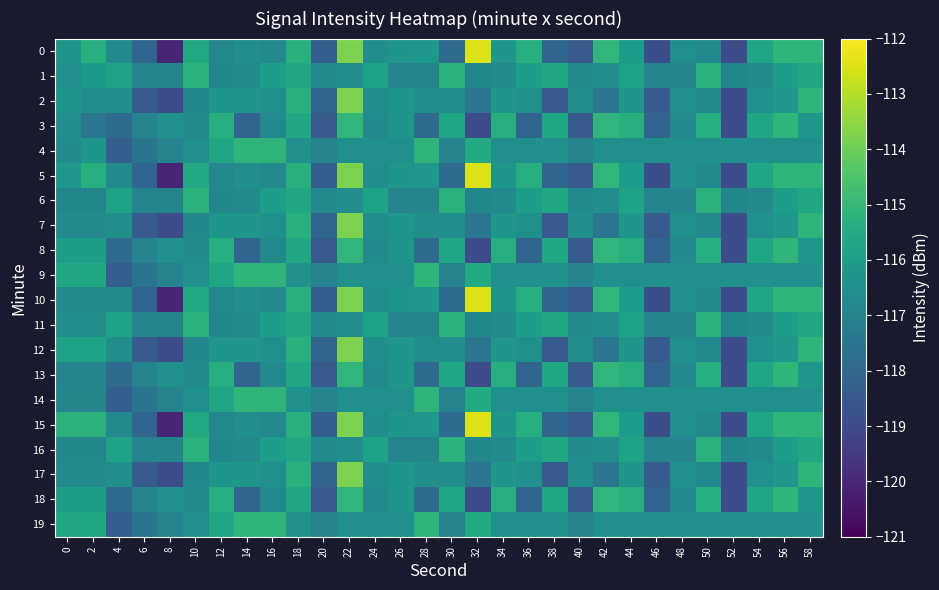

Reading right to left, extract all data points from this chart.

0: 58=-115.1	56=-115.1	54=-115.7	52=-118.9	50=-116.7	48=-116.5	46=-118.8	44=-116.0	42=-115.1	40=-118.4	38=-118.1	36=-115.3	34=-116.2	32=-112.5	30=-117.8	28=-116.2	26=-116.2	24=-116.5	22=-113.8	20=-118.3	18=-115.3	16=-116.8	14=-116.5	12=-116.8	10=-115.6	8=-120.0	6=-118.1	4=-116.7	2=-115.4	0=-116.2
1: 58=-115.6	56=-116.0	54=-116.8	52=-116.9	50=-115.2	48=-116.9	46=-117.0	44=-115.8	42=-116.6	40=-116.7	38=-115.6	36=-116.0	34=-116.8	32=-116.9	30=-115.2	28=-116.9	26=-117.0	24=-115.8	22=-116.6	20=-116.7	18=-115.6	16=-116.0	14=-116.8	12=-116.9	10=-115.2	8=-116.9	6=-117.0	4=-115.8	2=-116.1	0=-116.5
2: 58=-115.1	56=-116.2	54=-116.5	52=-118.9	50=-116.7	48=-116.5	46=-118.4	44=-116.2	42=-117.5	40=-116.5	38=-118.4	36=-116.5	34=-116.2	32=-117.5	30=-116.5	28=-116.5	26=-116.2	24=-116.5	22=-113.8	20=-118.1	18=-115.3	16=-116.5	14=-116.2	12=-116.2	10=-116.9	8=-118.9	6=-118.4	4=-116.5	2=-116.5	0=-116.3
3: 58=-116.2	56=-115.1	54=-115.7	52=-118.9	50=-115.3	48=-116.8	46=-118.1	44=-115.3	42=-115.1	40=-118.4	38=-115.6	36=-118.1	34=-115.3	32=-118.9	30=-115.7	28=-117.8	26=-116.2	24=-116.7	22=-115.1	20=-118.4	18=-115.6	16=-116.8	14=-118.1	12=-115.3	10=-116.7	8=-116.5	6=-117.0	4=-117.8	2=-117.5	0=-116.5
4: 58=-116.5	56=-116.5	54=-116.5	52=-116.5	50=-116.5	48=-116.5	46=-116.5	44=-116.5	42=-116.5	40=-117.0	38=-116.5	36=-116.5	34=-116.5	32=-115.5	30=-117.0	28=-115.1	26=-116.5	24=-116.5	22=-116.5	20=-117.0	18=-116.5	16=-115.1	14=-115.1	12=-115.7	10=-116.5	8=-117.0	6=-117.5	4=-118.3	2=-116.2	0=-116.7
5: 58=-115.1	56=-115.1	54=-115.7	52=-118.9	50=-116.7	48=-116.5	46=-118.8	44=-116.0	42=-115.1	40=-118.4	38=-118.1	36=-115.3	34=-116.2	32=-112.5	30=-117.8	28=-116.2	26=-116.2	24=-116.5	22=-113.8	20=-118.3	18=-115.3	16=-116.8	14=-116.5	12=-116.8	10=-115.6	8=-120.0	6=-118.1	4=-116.7	2=-115.4	0=-116.2
6: 58=-115.6	56=-116.0	54=-116.8	52=-116.9	50=-115.2	48=-116.9	46=-117.0	44=-115.8	42=-116.6	40=-116.7	38=-115.6	36=-116.0	34=-116.8	32=-116.9	30=-115.2	28=-116.9	26=-117.0	24=-115.8	22=-116.6	20=-116.7	18=-115.6	16=-116.0	14=-116.8	12=-116.9	10=-115.2	8=-116.9	6=-117.0	4=-115.8	2=-116.9	0=-116.9
7: 58=-115.1	56=-116.2	54=-116.5	52=-118.9	50=-116.7	48=-116.5	46=-118.4	44=-116.2	42=-117.5	40=-116.5	38=-118.4	36=-116.5	34=-116.2	32=-117.5	30=-116.5	28=-116.5	26=-116.2	24=-116.5	22=-113.8	20=-118.1	18=-115.3	16=-116.5	14=-116.2	12=-116.2	10=-116.9	8=-118.9	6=-118.4	4=-116.5	2=-116.8	0=-116.8
8: 58=-116.2	56=-115.1	54=-115.7	52=-118.9	50=-115.3	48=-116.8	46=-118.1	44=-115.3	42=-115.1	40=-118.4	38=-115.6	36=-118.1	34=-115.3	32=-118.9	30=-115.7	28=-117.8	26=-116.2	24=-116.7	22=-115.1	20=-118.4	18=-115.6	16=-116.8	14=-118.1	12=-115.3	10=-116.7	8=-116.5	6=-117.0	4=-117.8	2=-116.0	0=-116.0
9: 58=-116.5	56=-116.5	54=-116.5	52=-116.5	50=-116.5	48=-116.5	46=-116.5	44=-116.5	42=-116.5	40=-117.0	38=-116.5	36=-116.5	34=-116.5	32=-115.5	30=-117.0	28=-115.1	26=-116.5	24=-116.5	22=-116.5	20=-117.0	18=-116.5	16=-115.1	14=-115.1	12=-115.7	10=-116.5	8=-117.0	6=-117.5	4=-118.3	2=-115.6	0=-115.6
10: 58=-115.1	56=-115.1	54=-115.7	52=-118.9	50=-116.7	48=-116.5	46=-118.8	44=-116.0	42=-115.1	40=-118.4	38=-118.1	36=-115.3	34=-116.2	32=-112.5	30=-117.8	28=-116.2	26=-116.2	24=-116.5	22=-113.8	20=-118.3	18=-115.3	16=-116.8	14=-116.5	12=-116.8	10=-115.6	8=-120.0	6=-118.1	4=-116.7	2=-116.7	0=-116.7
11: 58=-115.6	56=-116.0	54=-116.8	52=-116.9	50=-115.2	48=-116.9	46=-117.0	44=-115.8	42=-116.6	40=-116.7	38=-115.6	36=-116.0	34=-116.8	32=-116.9	30=-115.2	28=-116.9	26=-117.0	24=-115.8	22=-116.6	20=-116.7	18=-115.6	16=-116.0	14=-116.8	12=-116.9	10=-115.2	8=-116.9	6=-117.0	4=-115.8	2=-116.6	0=-116.6
12: 58=-115.1	56=-116.2	54=-116.5	52=-118.9	50=-116.7	48=-116.5	46=-118.4	44=-116.2	42=-117.5	40=-116.5	38=-118.4	36=-116.5	34=-116.2	32=-117.5	30=-116.5	28=-116.5	26=-116.2	24=-116.5	22=-113.8	20=-118.1	18=-115.3	16=-116.5	14=-116.2	12=-116.2	10=-116.9	8=-118.9	6=-118.4	4=-116.5	2=-115.8	0=-115.8
13: 58=-116.2	56=-115.1	54=-115.7	52=-118.9	50=-115.3	48=-116.8	46=-118.1	44=-115.3	42=-115.1	40=-118.4	38=-115.6	36=-118.1	34=-115.3	32=-118.9	30=-115.7	28=-117.8	26=-116.2	24=-116.7	22=-115.1	20=-118.4	18=-115.6	16=-116.8	14=-118.1	12=-115.3	10=-116.7	8=-116.5	6=-117.0	4=-117.8	2=-117.0	0=-117.0
14: 58=-116.5	56=-116.5	54=-116.5	52=-116.5	50=-116.5	48=-116.5	46=-116.5	44=-116.5	42=-116.5	40=-117.0	38=-116.5	36=-116.5	34=-116.5	32=-115.5	30=-117.0	28=-115.1	26=-116.5	24=-116.5	22=-116.5	20=-117.0	18=-116.5	16=-115.1	14=-115.1	12=-115.7	10=-116.5	8=-117.0	6=-117.5	4=-118.3	2=-116.9	0=-116.9
15: 58=-115.1	56=-115.1	54=-115.7	52=-118.9	50=-116.7	48=-116.5	46=-118.8	44=-116.0	42=-115.1	40=-118.4	38=-118.1	36=-115.3	34=-116.2	32=-112.5	30=-117.8	28=-116.2	26=-116.2	24=-116.5	22=-113.8	20=-118.3	18=-115.3	16=-116.8	14=-116.5	12=-116.8	10=-115.6	8=-120.0	6=-118.1	4=-116.7	2=-115.2	0=-115.2
16: 58=-115.6	56=-116.0	54=-116.8	52=-116.9	50=-115.2	48=-116.9	46=-117.0	44=-115.8	42=-116.6	40=-116.7	38=-115.6	36=-116.0	34=-116.8	32=-116.9	30=-115.2	28=-116.9	26=-117.0	24=-115.8	22=-116.6	20=-116.7	18=-115.6	16=-116.0	14=-116.8	12=-116.9	10=-115.2	8=-116.9	6=-117.0	4=-115.8	2=-116.9	0=-116.9
17: 58=-115.1	56=-116.2	54=-116.5	52=-118.9	50=-116.7	48=-116.5	46=-118.4	44=-116.2	42=-117.5	40=-116.5	38=-118.4	36=-116.5	34=-116.2	32=-117.5	30=-116.5	28=-116.5	26=-116.2	24=-116.5	22=-113.8	20=-118.1	18=-115.3	16=-116.5	14=-116.2	12=-116.2	10=-116.9	8=-118.9	6=-118.4	4=-116.5	2=-116.8	0=-116.8
18: 58=-116.2	56=-115.1	54=-115.7	52=-118.9	50=-115.3	48=-116.8	46=-118.1	44=-115.3	42=-115.1	40=-118.4	38=-115.6	36=-118.1	34=-115.3	32=-118.9	30=-115.7	28=-117.8	26=-116.2	24=-116.7	22=-115.1	20=-118.4	18=-115.6	16=-116.8	14=-118.1	12=-115.3	10=-116.7	8=-116.5	6=-117.0	4=-117.8	2=-116.0	0=-116.0
19: 58=-116.5	56=-116.5	54=-116.5	52=-116.5	50=-116.5	48=-116.5	46=-116.5	44=-116.5	42=-116.5	40=-117.0	38=-116.5	36=-116.5	34=-116.5	32=-115.5	30=-117.0	28=-115.1	26=-116.5	24=-116.5	22=-116.5	20=-117.0	18=-116.5	16=-115.1	14=-115.1	12=-115.7	10=-116.5	8=-117.0	6=-117.5	4=-118.3	2=-115.6	0=-115.6